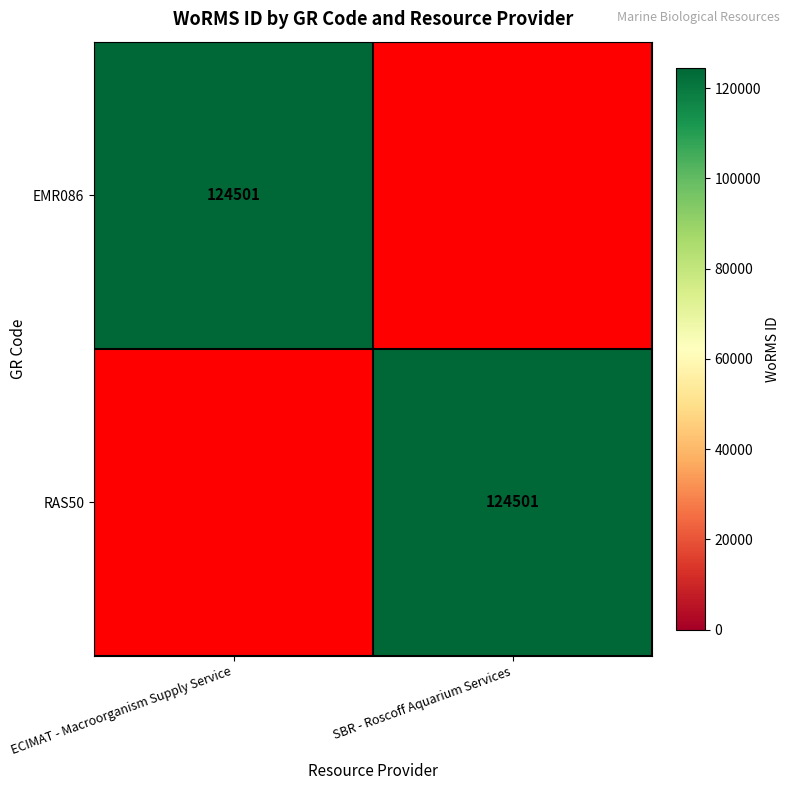

The value of EMR086 at ECIMAT - Macroorganism Supply Service is 220379. True or false?

False